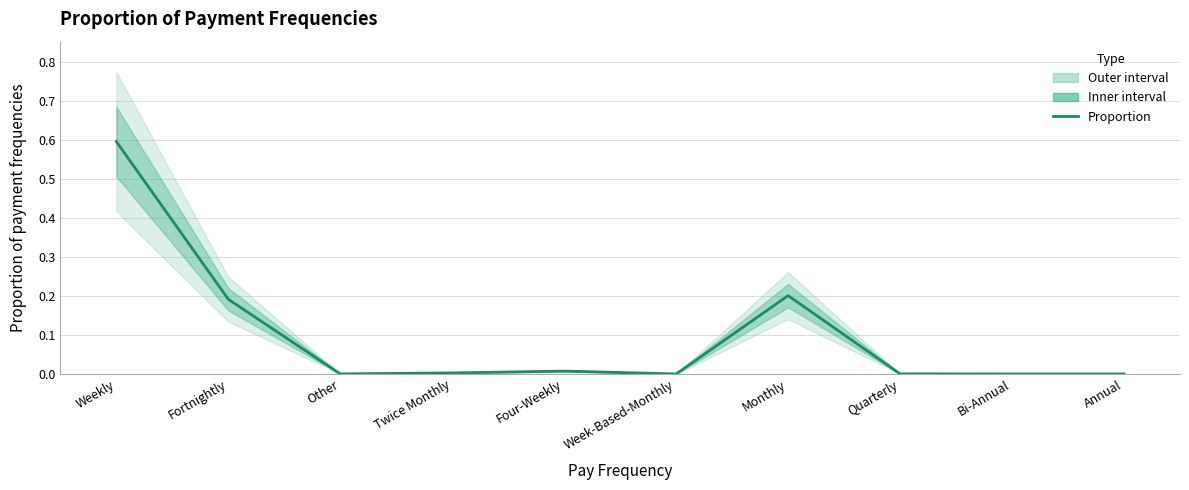

At which category does the data reach its first local valley?

Other